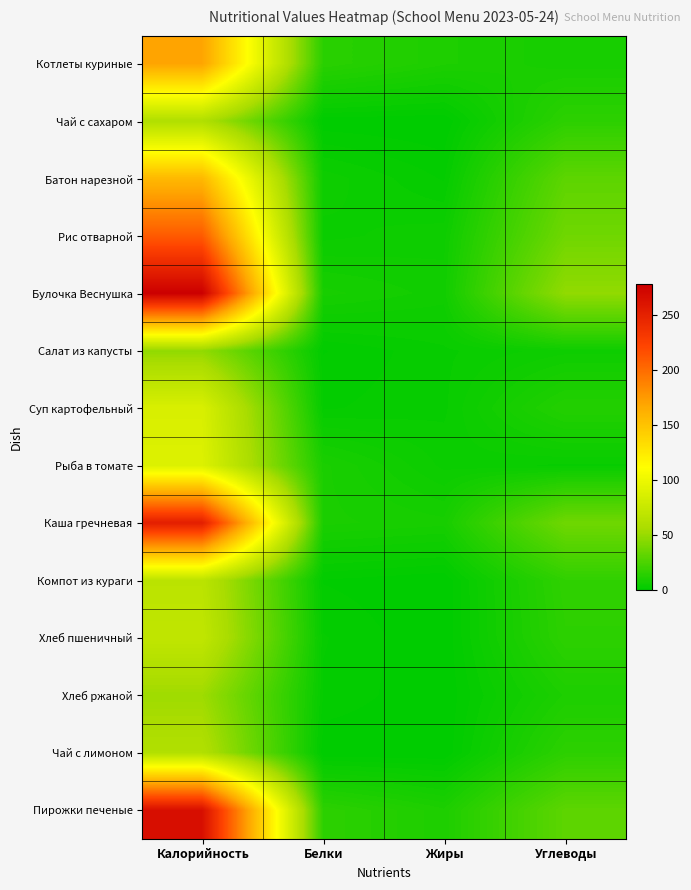

At which category is the sum across all series the highest?

Калорийность